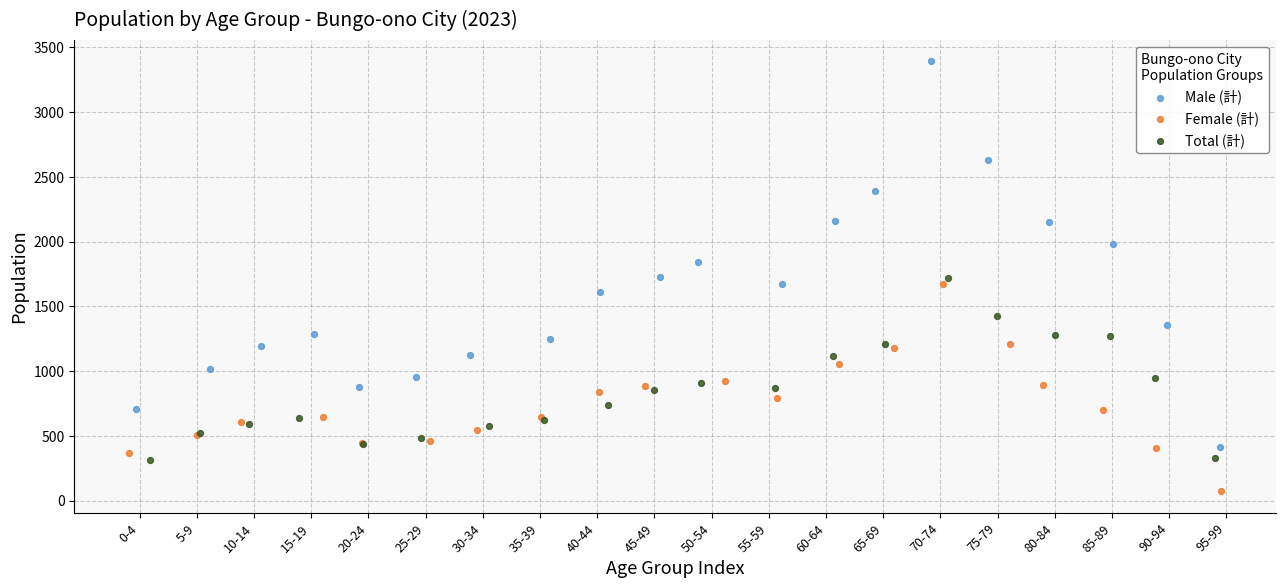

Which series reaches the minimum Y coordinate?

Female (計)